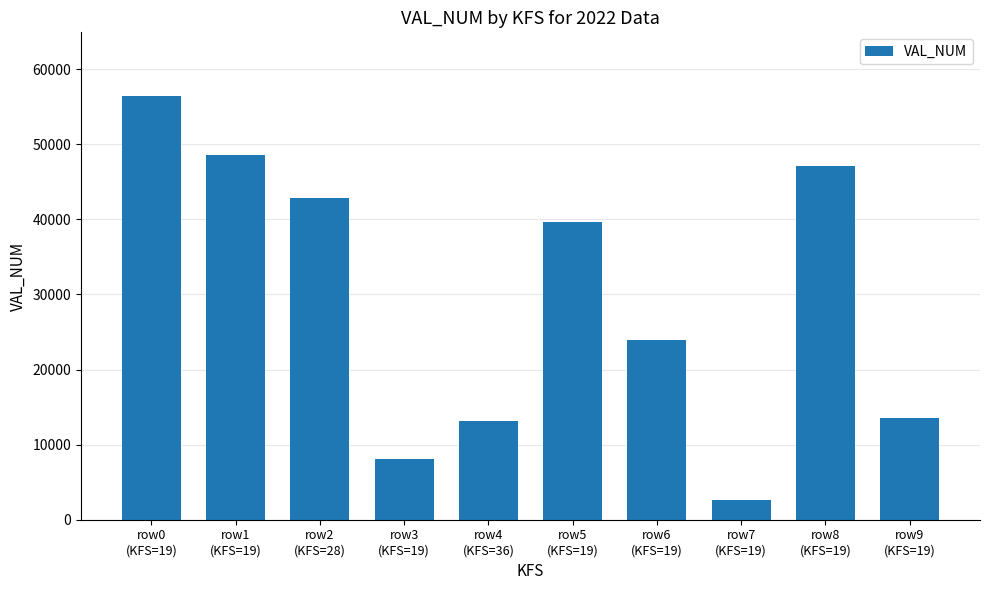

What is the difference between the maximum and minimum values?

53756